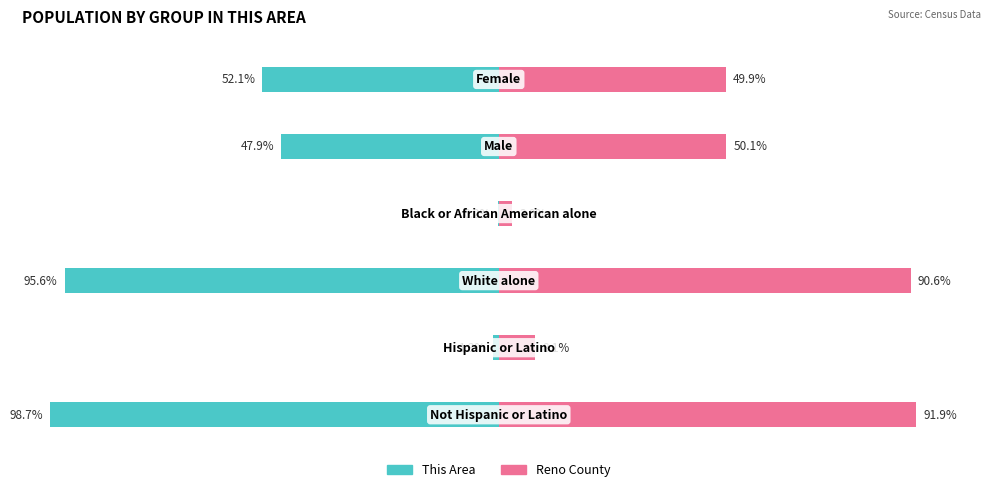

What is the approximate value of This Area at 5?

-52.1